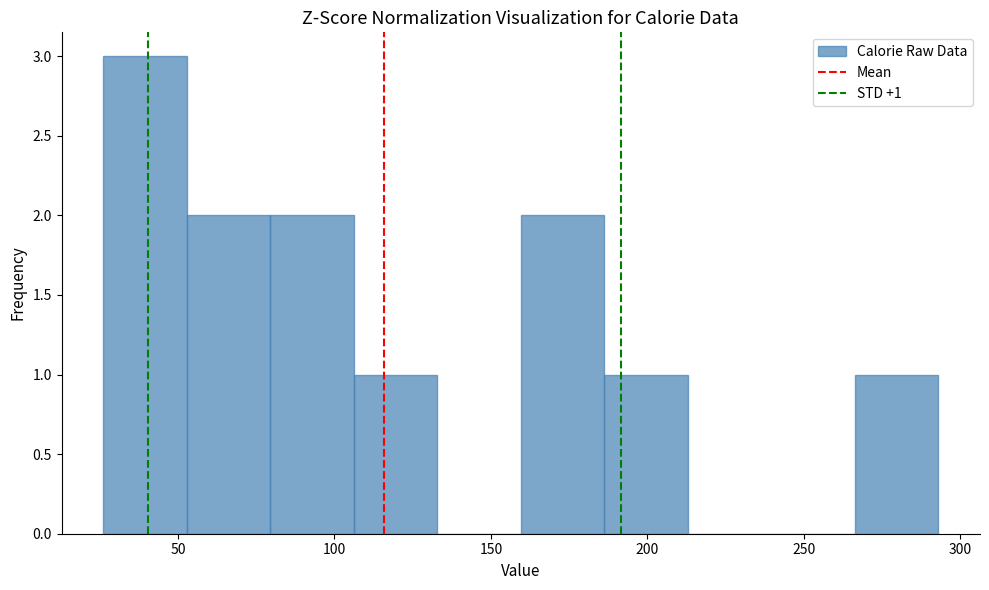

Over which range of the x-axis is the bar tallest?

25 to 55